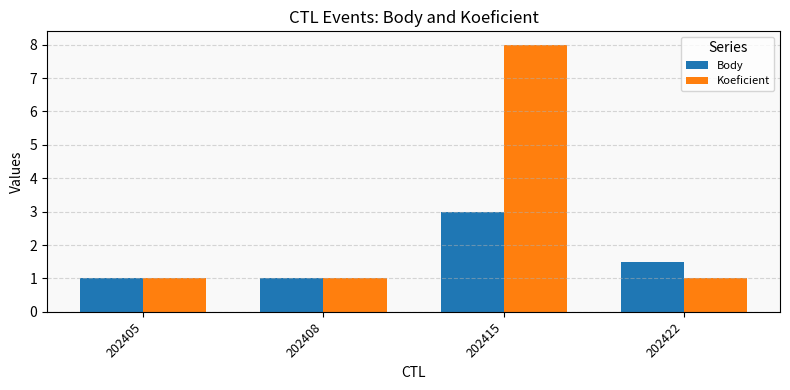

What is the difference between the highest and lowest values at 202422?

0.5